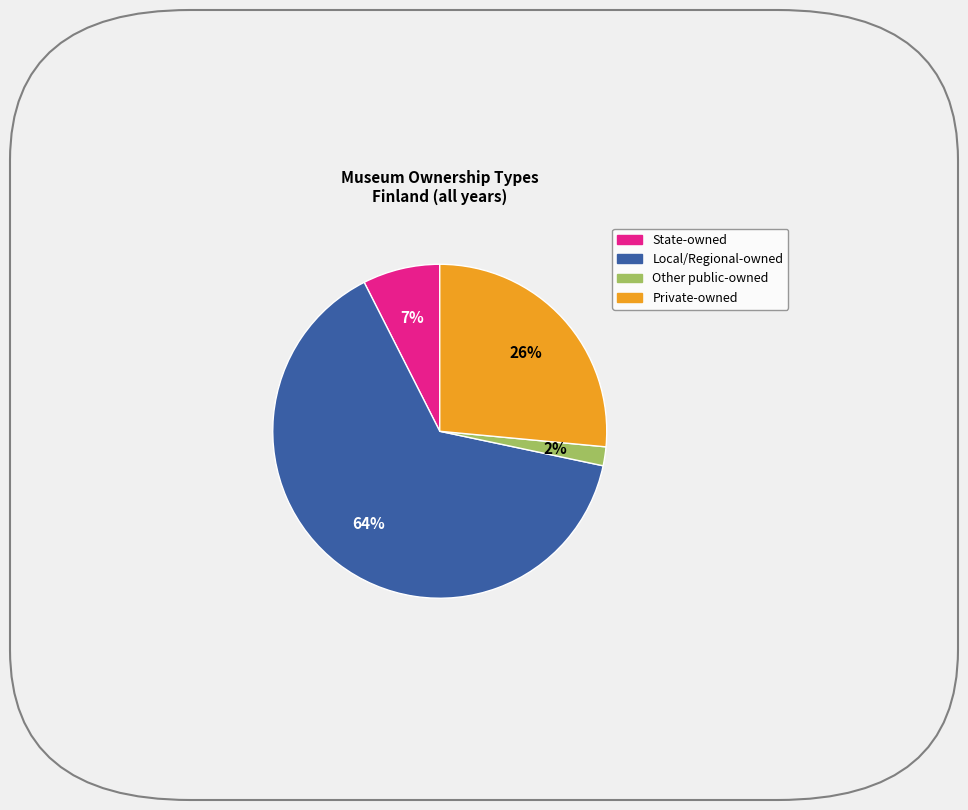

What percentage is the Private-owned slice, to the nearest percent?

26%